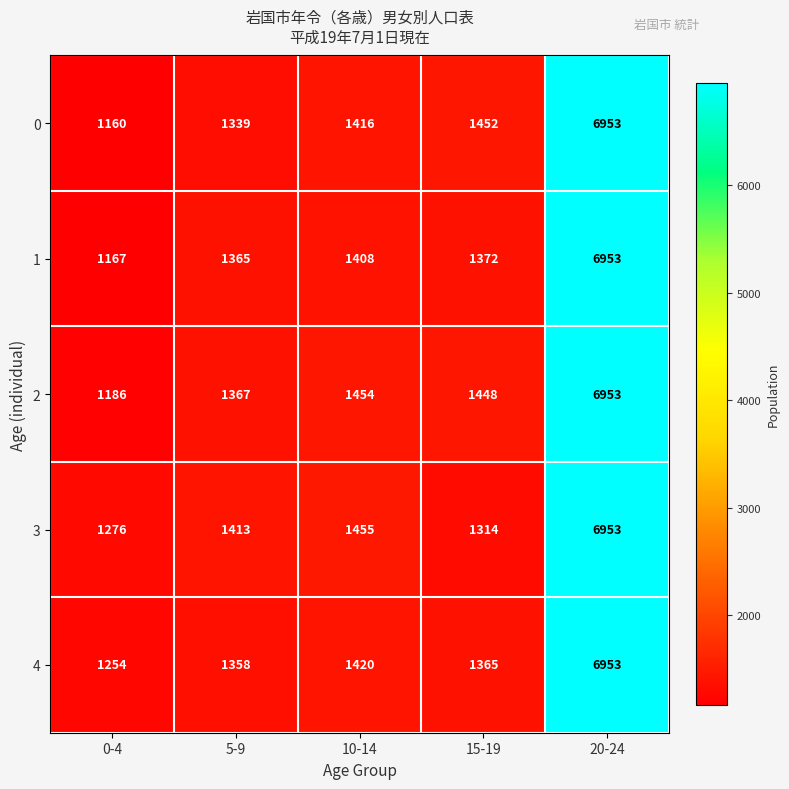

Reading left to right, list all the values displayed in this chart.

0: 1160	1339	1416	1452	6953
1: 1167	1365	1408	1372	6953
2: 1186	1367	1454	1448	6953
3: 1276	1413	1455	1314	6953
4: 1254	1358	1420	1365	6953